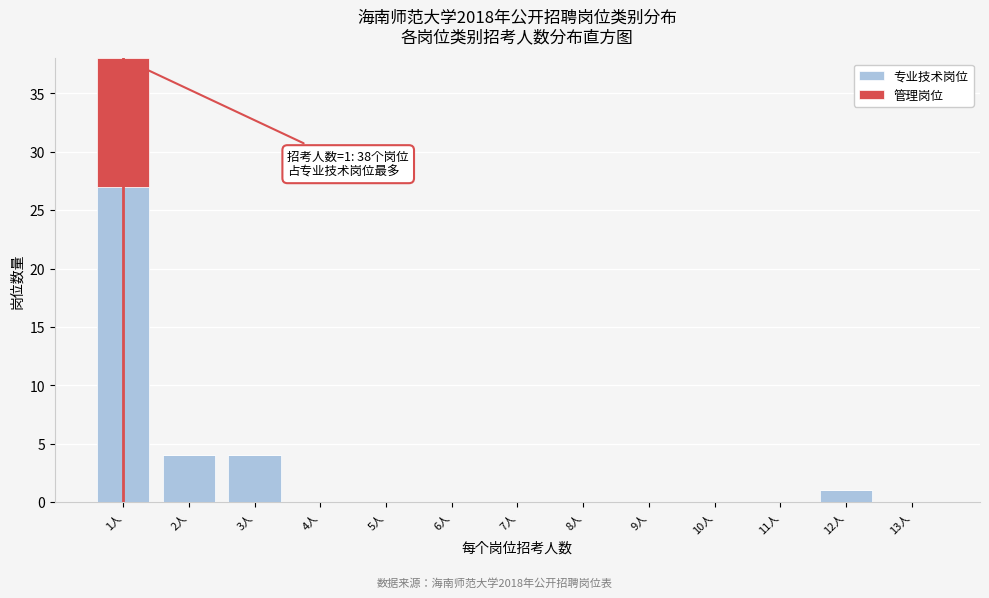

Which range on the x-axis has the tallest stacked bar (by total height)?

0.5 to 1.5